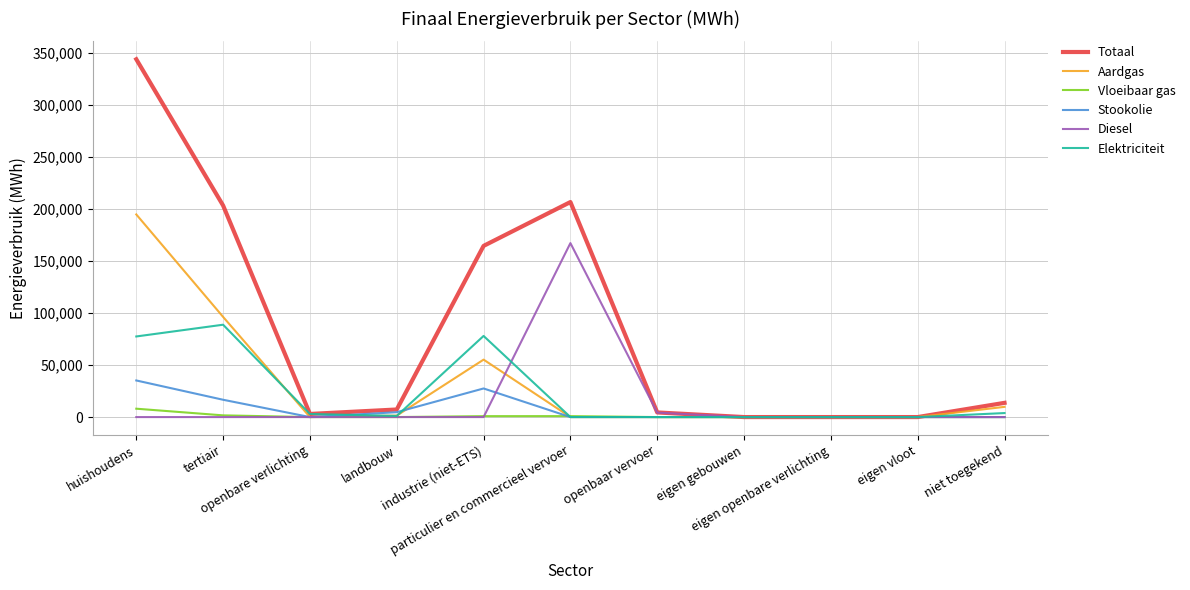

True or false: Aardgas has a value of 128686.6 at tertiair.

False